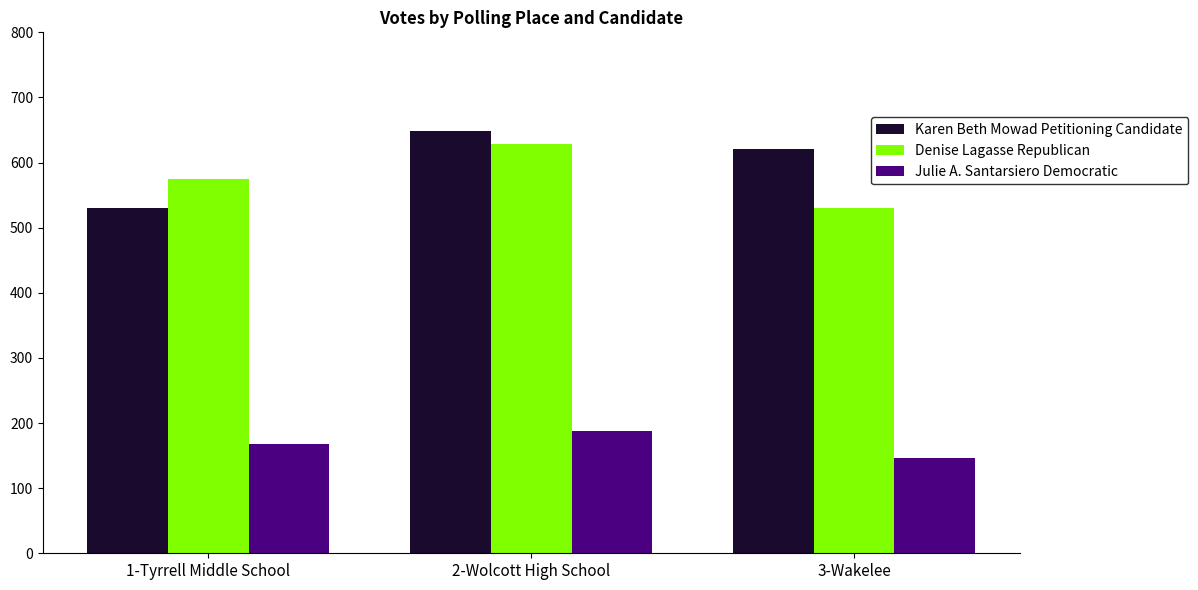

What value does the Denise Lagasse Republican series have at 1-Tyrrell Middle School, to the nearest 10?

580